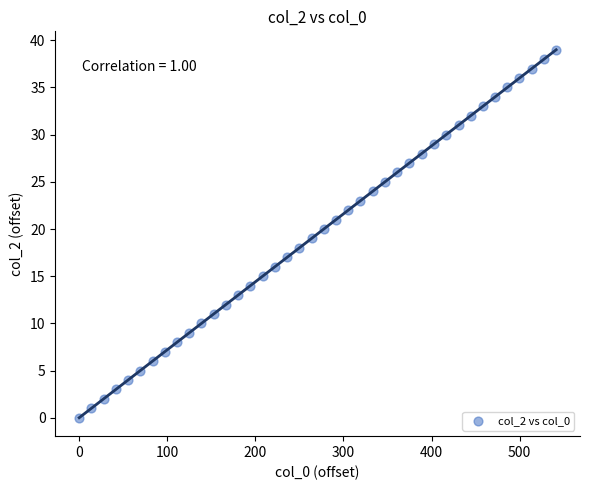

What is the range of Y values (max minus min)?

39